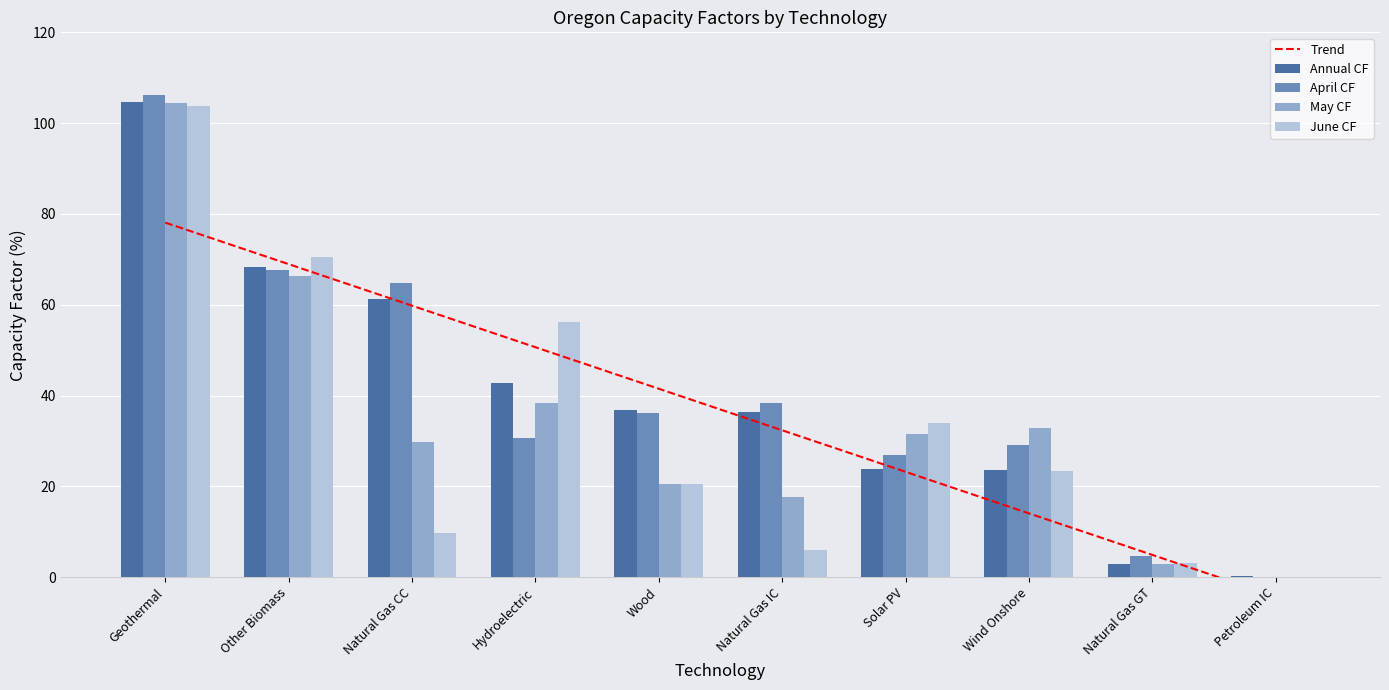

Rank the series at Wind Onshore from highest to lowest value.

May CF, April CF, Annual CF, June CF